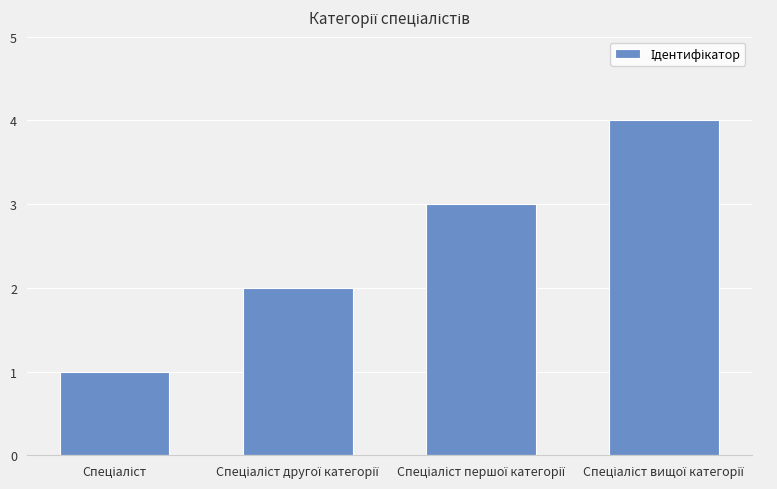

What is the value of the 3rd bar from the left?

3